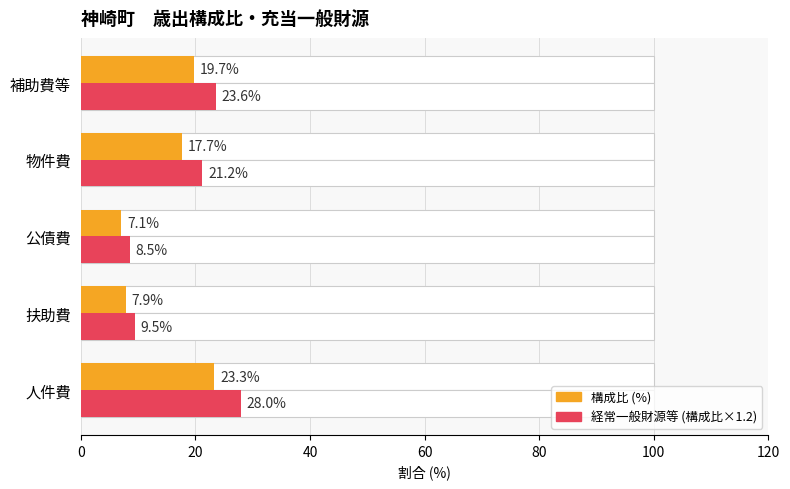

Reading left to right, extract all data points from this chart.

構成比 (%): 23.3	7.9	7.1	17.7	19.7
決算額 (×10万): 28.0	9.5	8.5	21.2	23.6